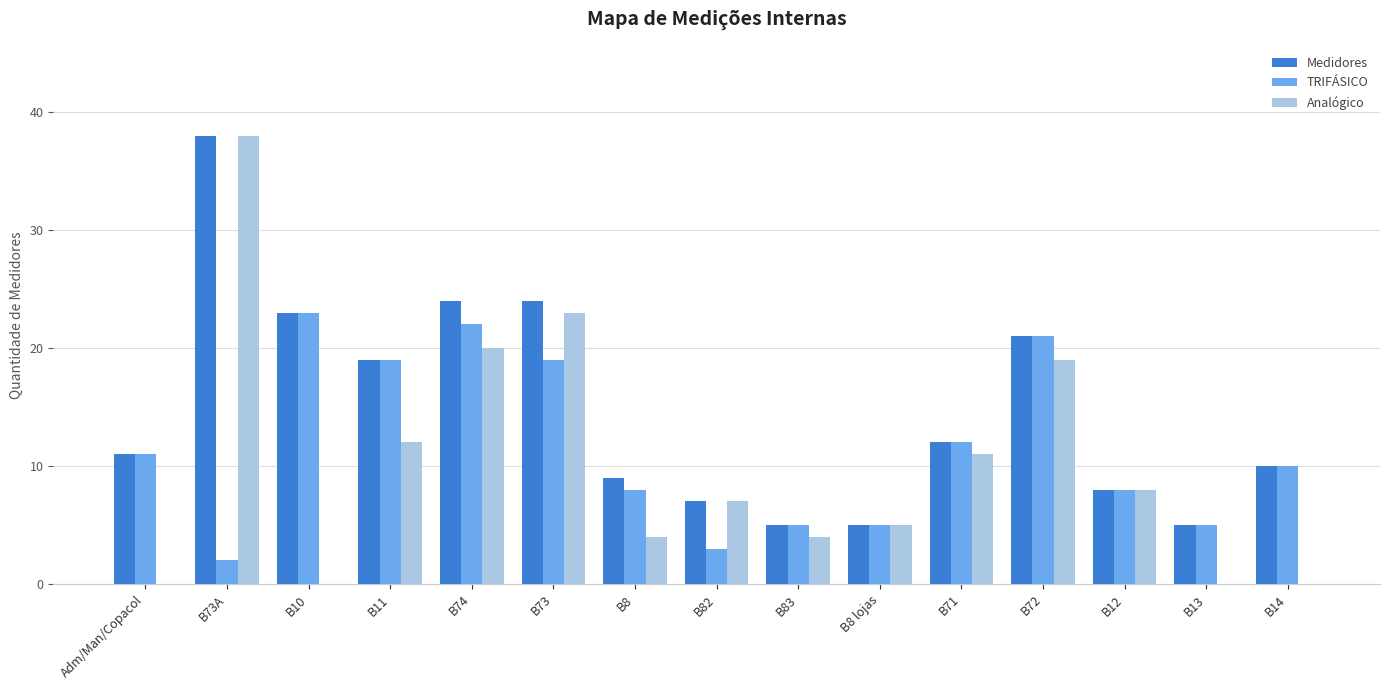

Are the bars horizontal?

No